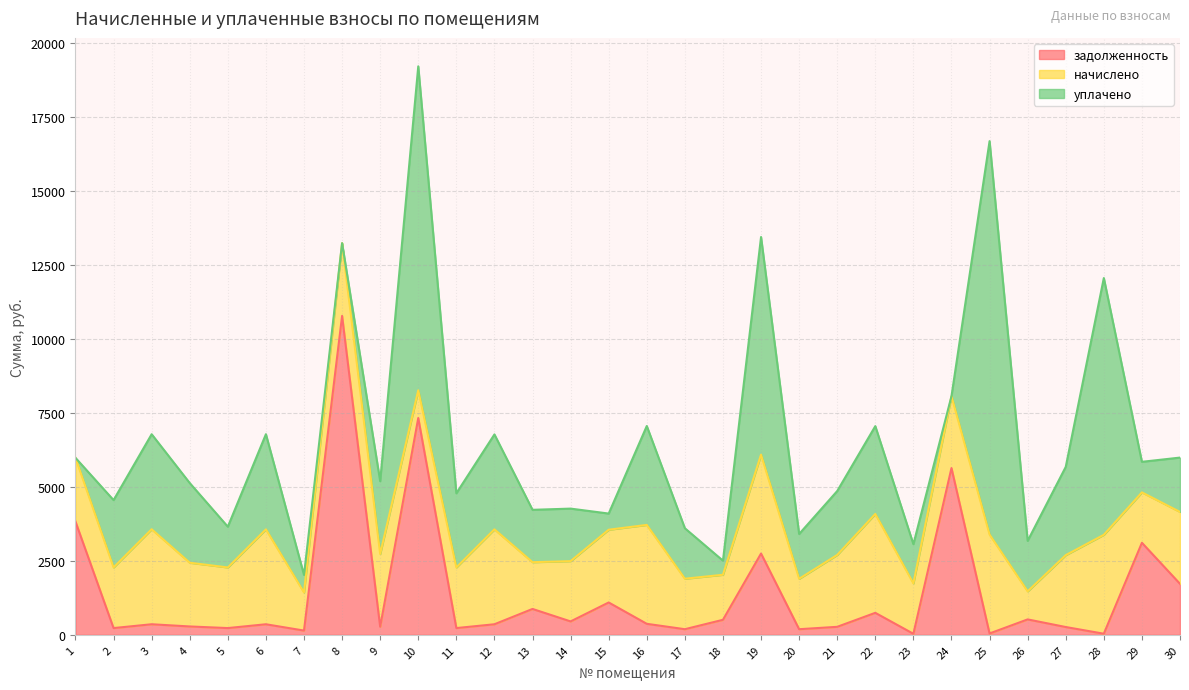

At which label does уплачено reach its minimum?

1